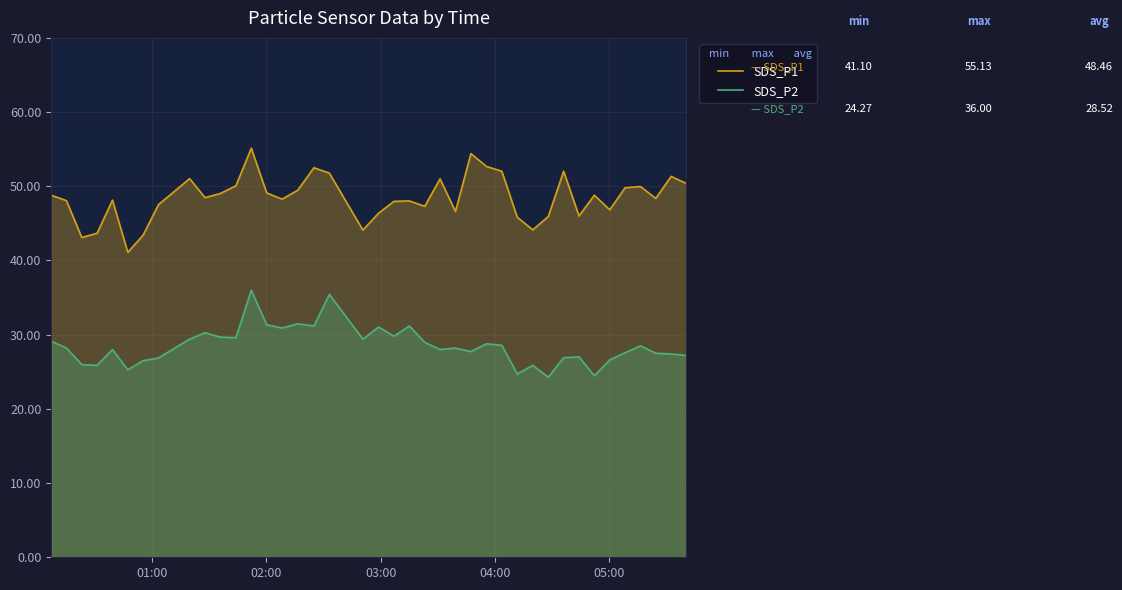

How many values in the SDS_P1 series are below 48?

15